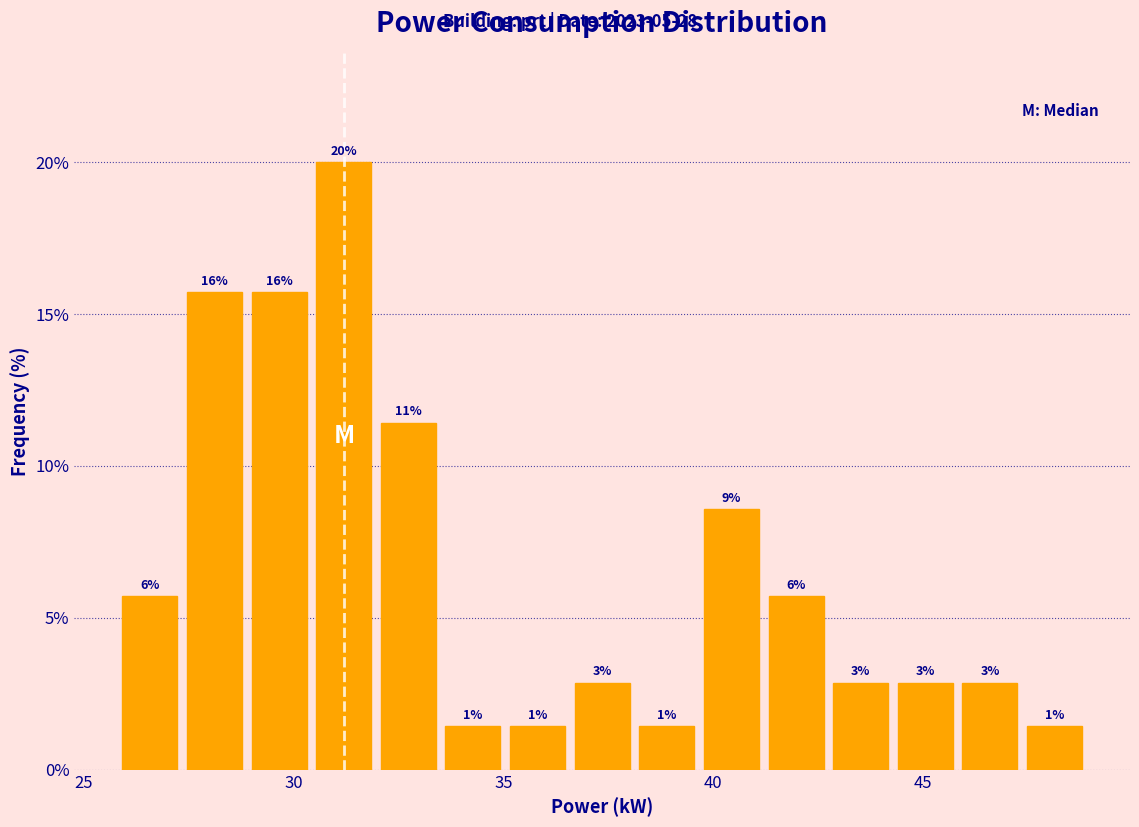

Read against the x-axis, roughly where is the centre of the tallest bar?

31.0